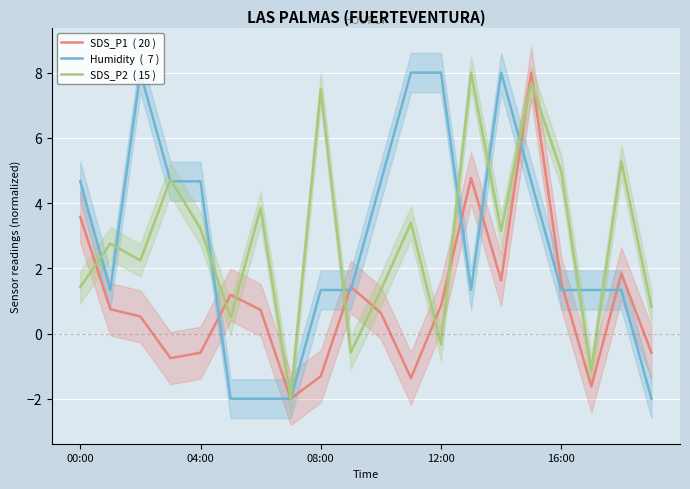

How many interior local peaks does the Humidity  (  7 ) series have?

2